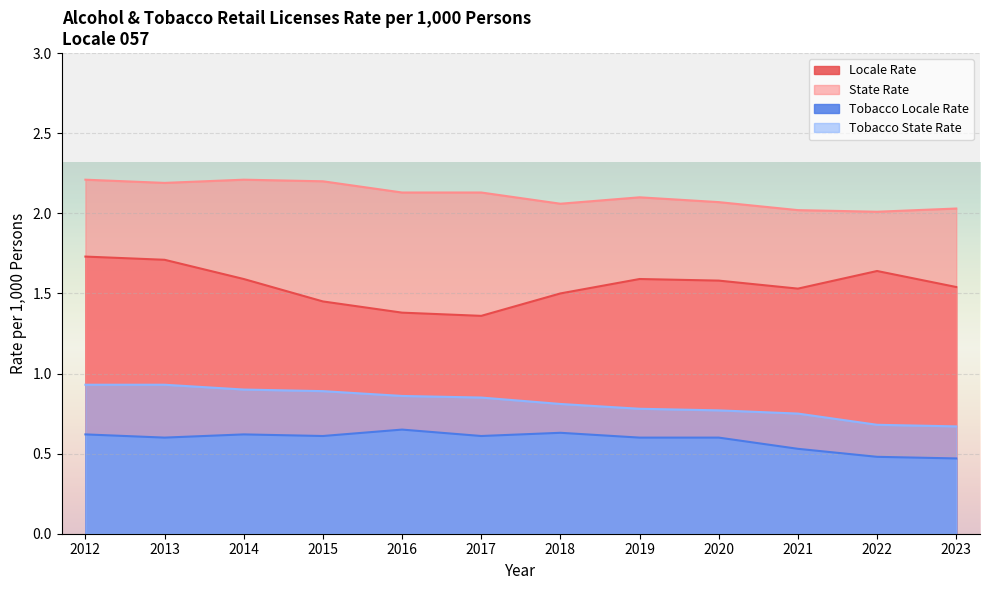

Is it true that Tobacco State Rate equals 0.9 at 2013?

True